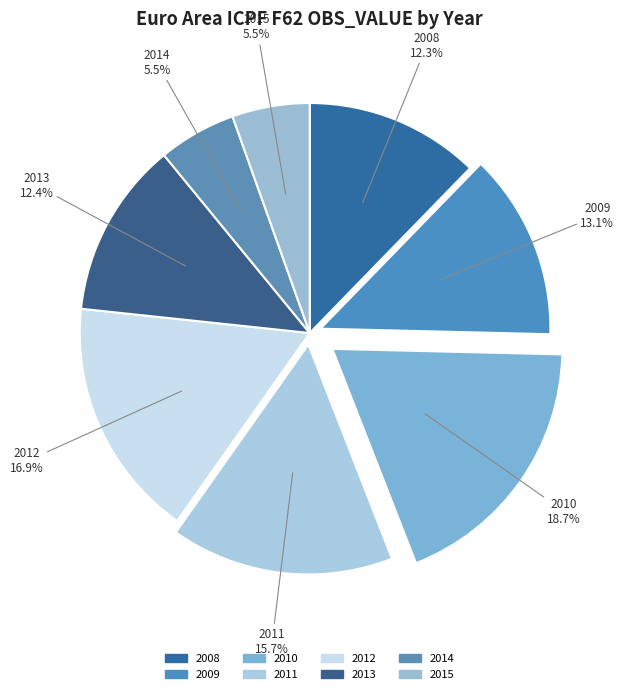

To the nearest percent, what portion does 2011 represent?

16%